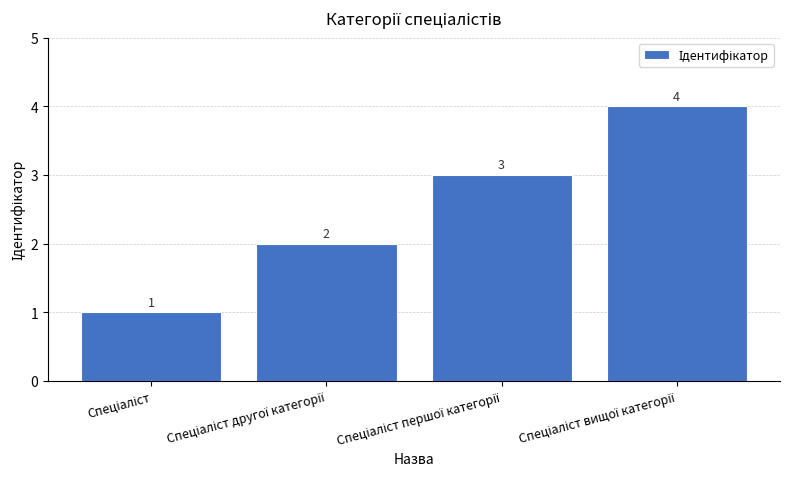

What is the sum of all values?

10